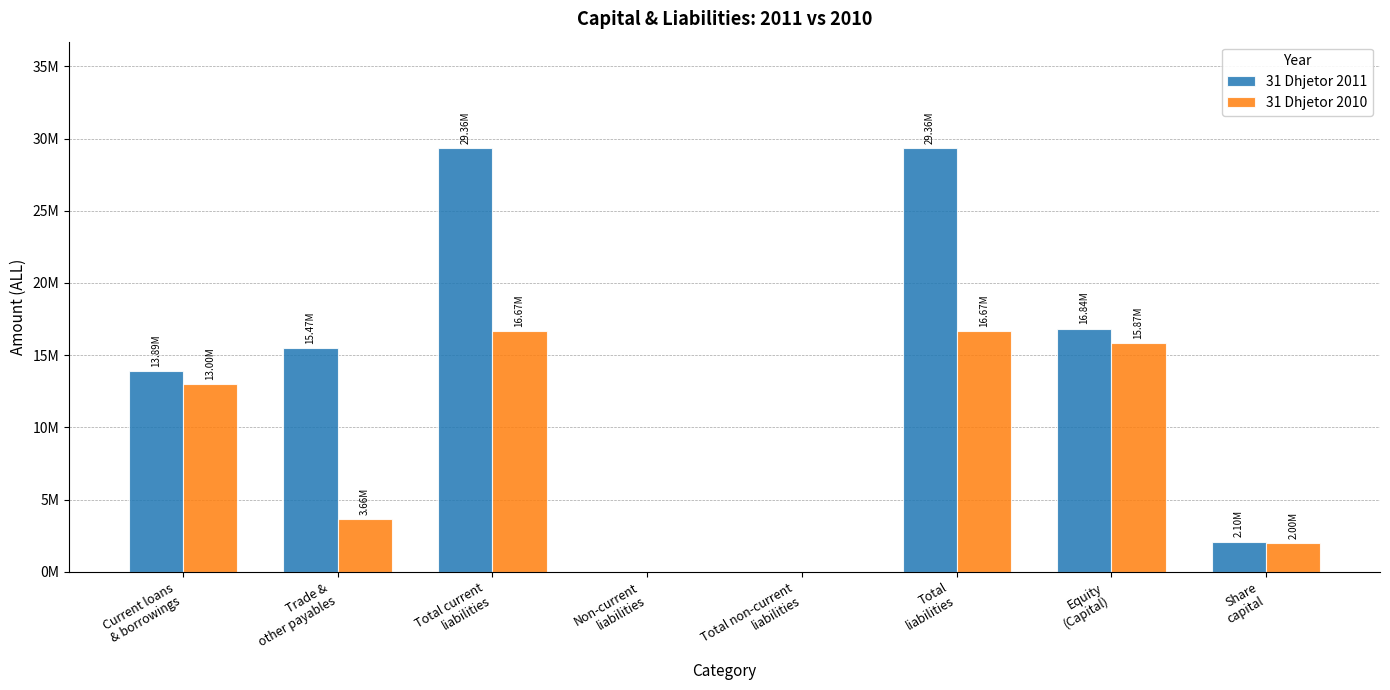

What is the label of the 7th bar from the left?

Equity
(Capital)